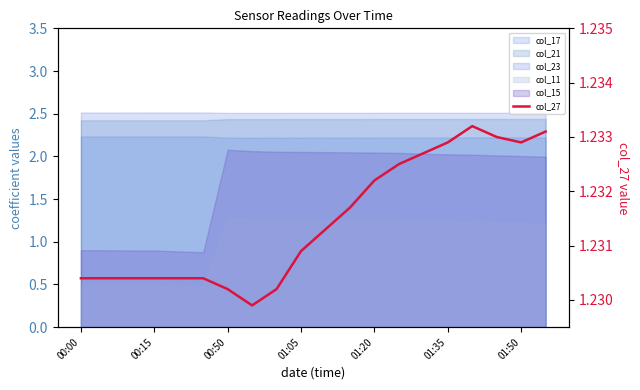

Does the chart have visible grid lines?

No